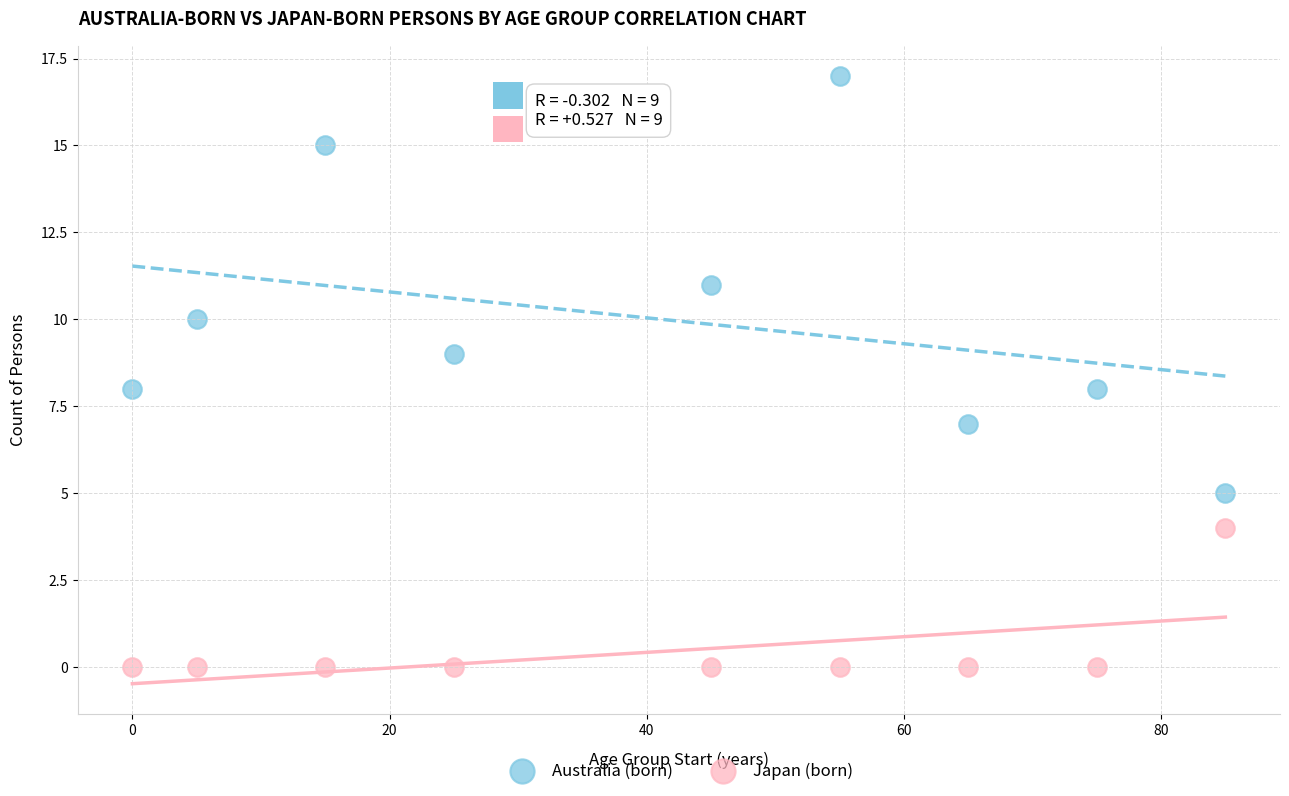

Which series contains the highest Y value?

Australia (born)